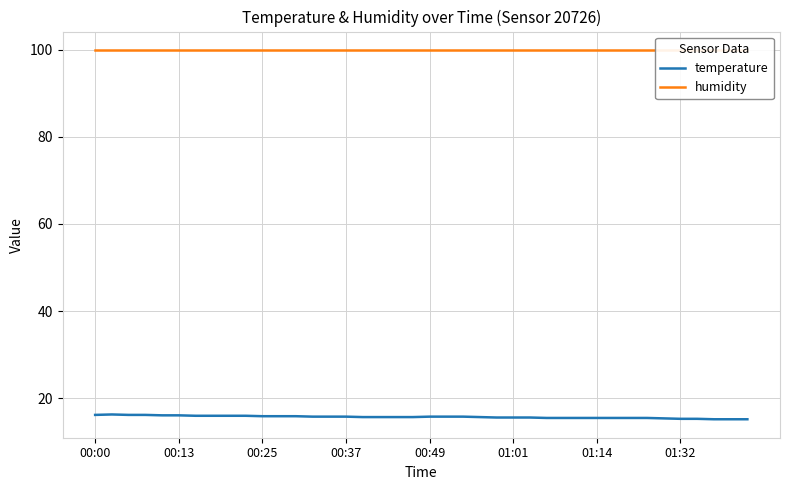

True or false: humidity and temperature cross at least once.

False